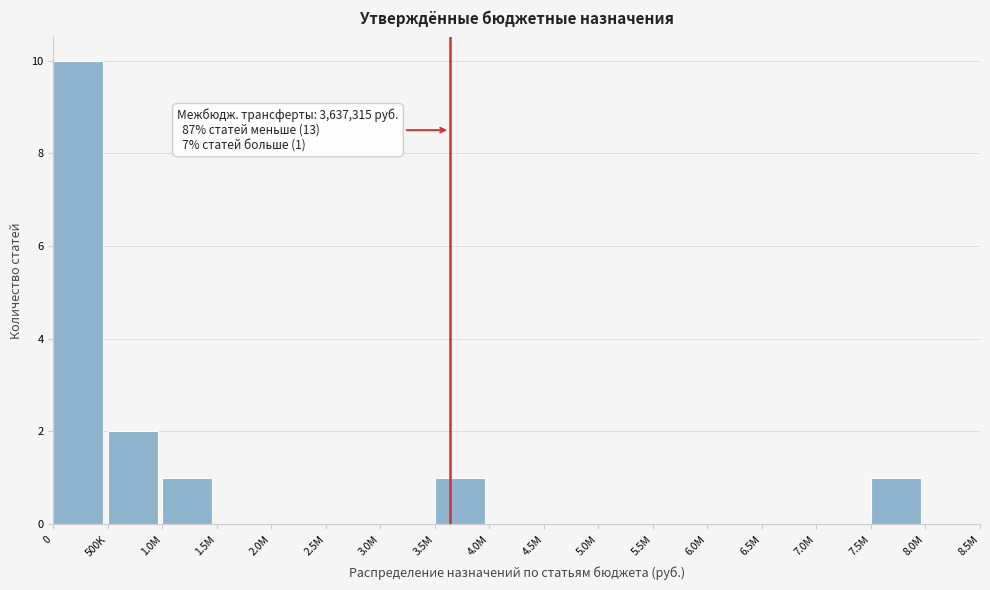

Reading left to right, what are all the values shown in this chart?

0=10	500K=2	1.0M=1	1.5M=0	2.0M=0	2.5M=0	3.0M=0	3.5M=1	4.0M=0	4.5M=0	5.0M=0	5.5M=0	6.0M=0	6.5M=0	7.0M=0	7.5M=1	8.0M=0